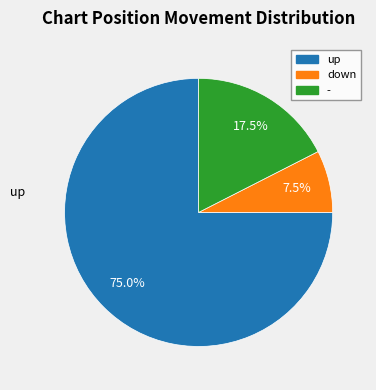

Which slice is the smallest?

down